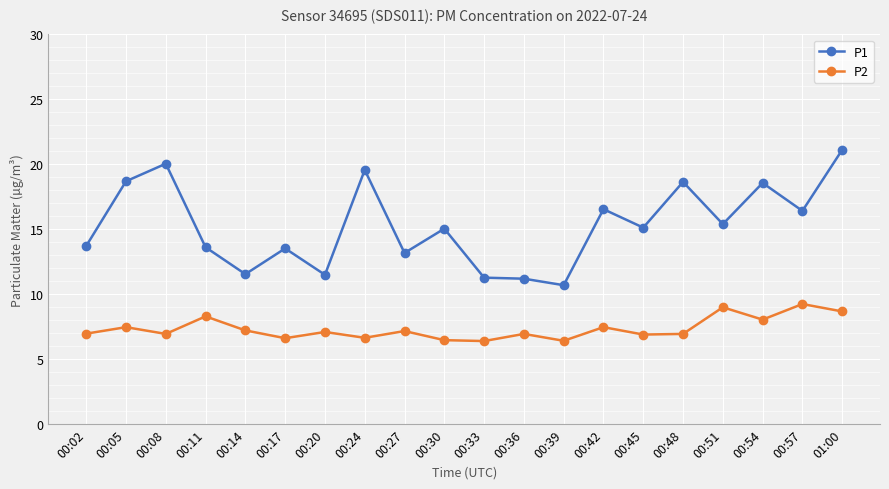

What is the difference between the highest and lowest values at 00:17?

6.9